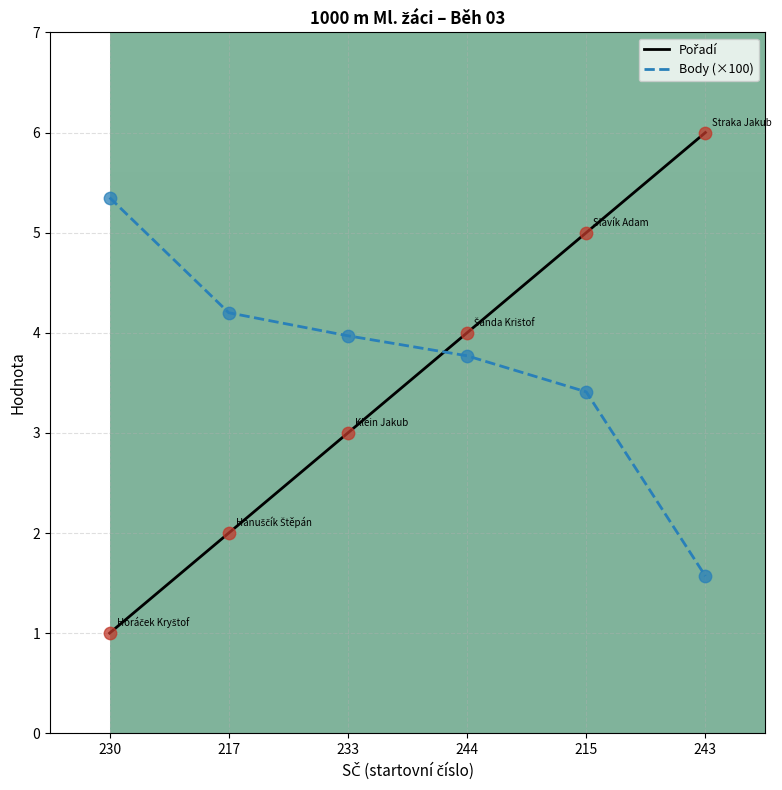

At which category is the sum across all series the highest?

215